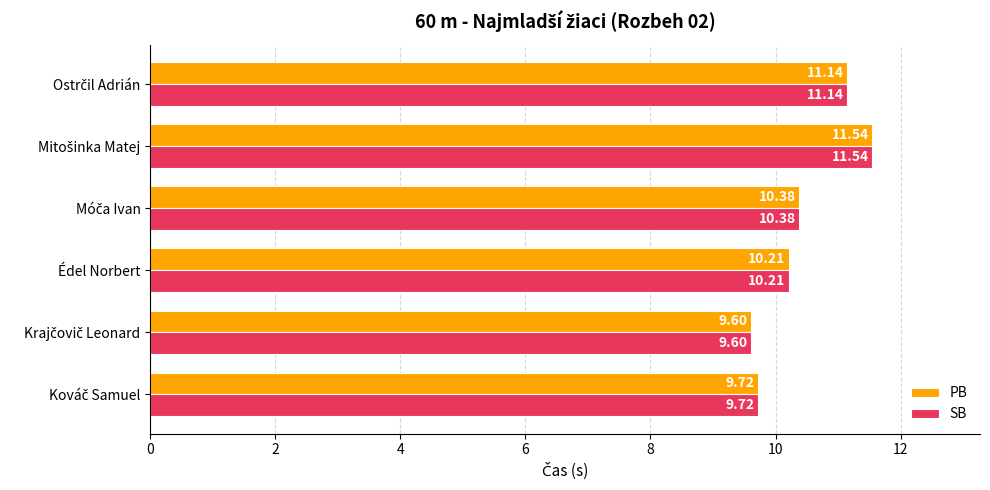

What is the sum of all PB values?

62.6